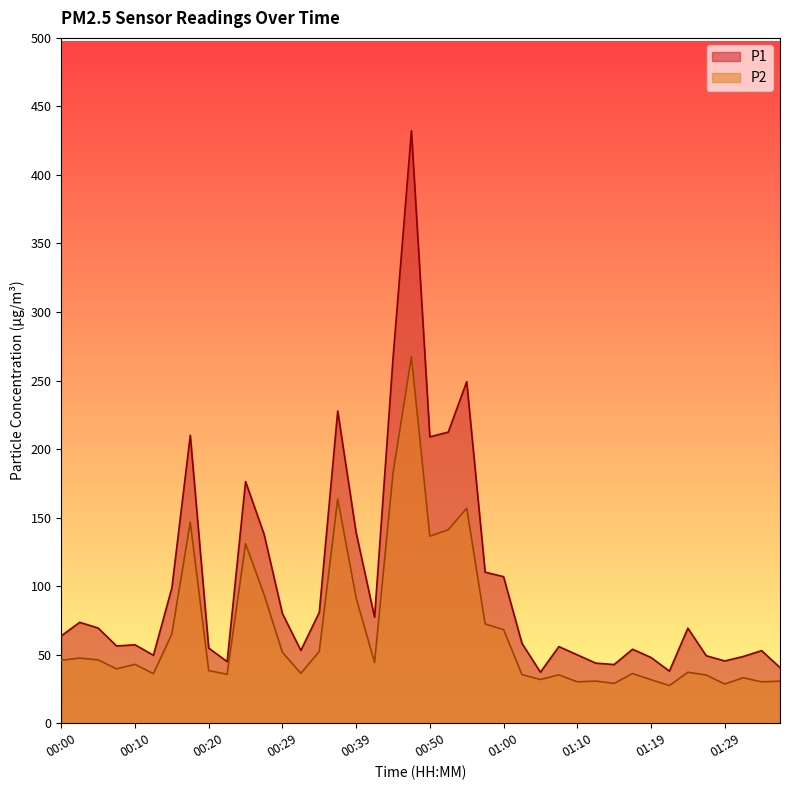

What position from the right is 01:14?

10